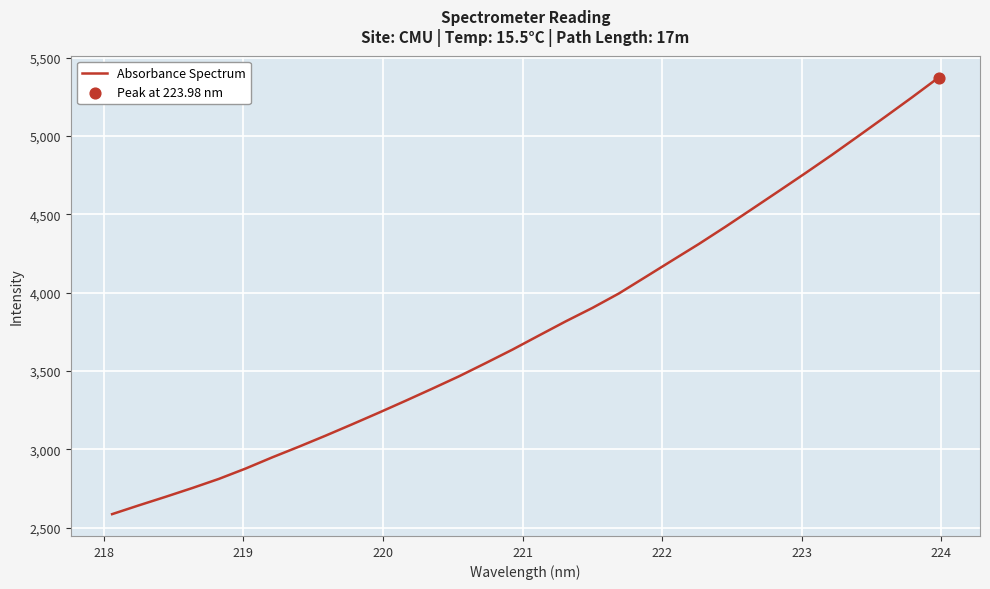

What is the maximum value shown in the chart?

5372.6